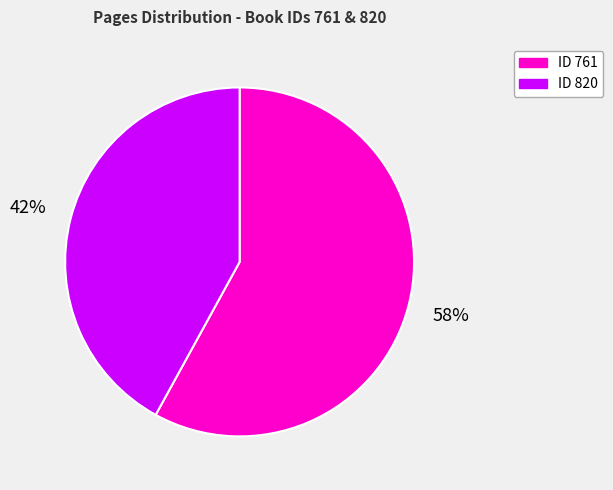

To the nearest percent, what is the average slice percentage?

50%